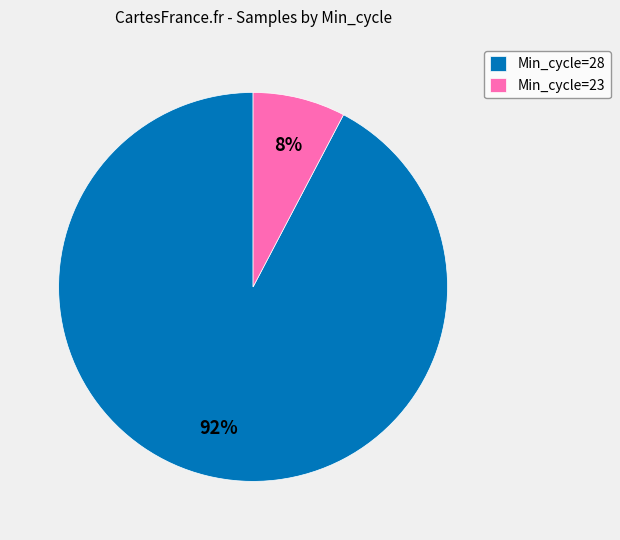

To the nearest percent, what percentage of the pie is Min_cycle=23?

8%